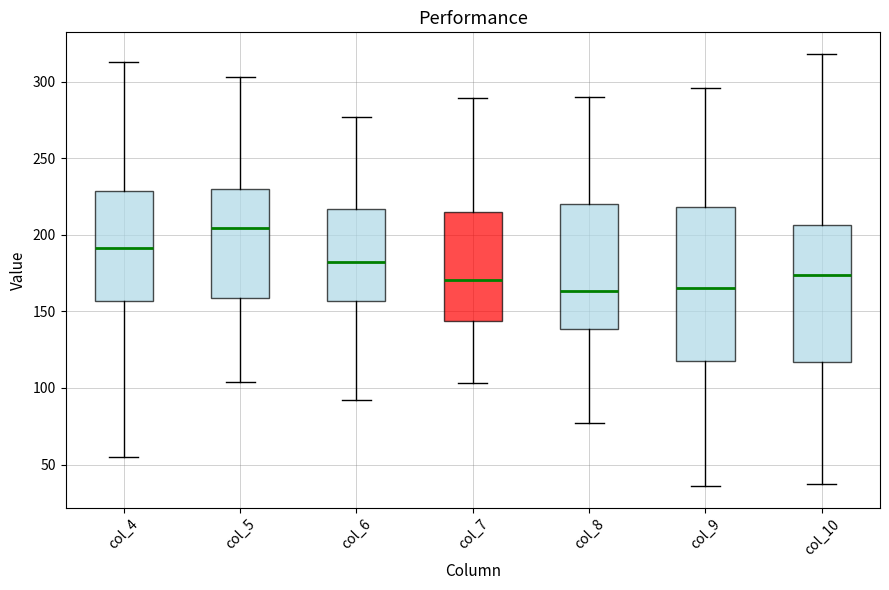

Comparing the boxes themselves (not the whiskers), which one is the tallest?

col_9